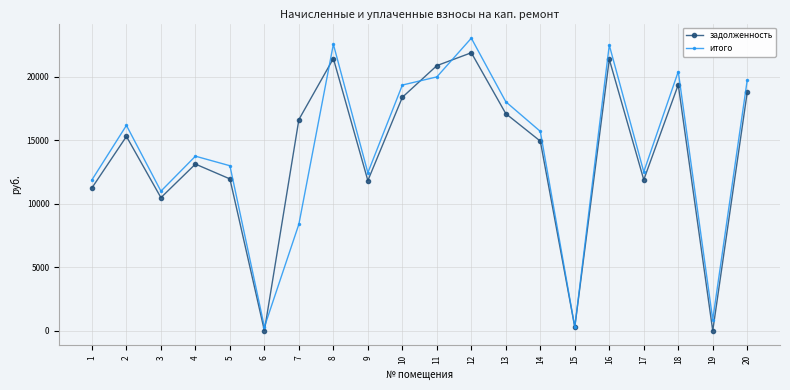

Which series ends up on top after the final intersection of задолженность and итого?

итого